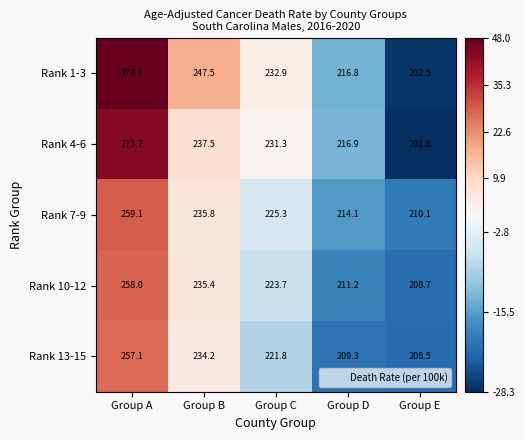

What is the total value across all series at Group C?

1135.0